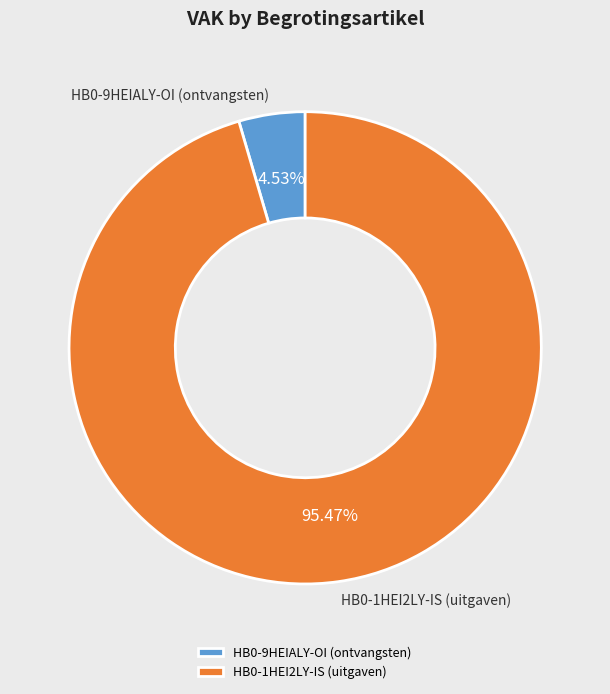

Which has a higher value, HB0-9HEIALY-OI (ontvangsten) or HB0-1HEI2LY-IS (uitgaven)?

HB0-1HEI2LY-IS (uitgaven)